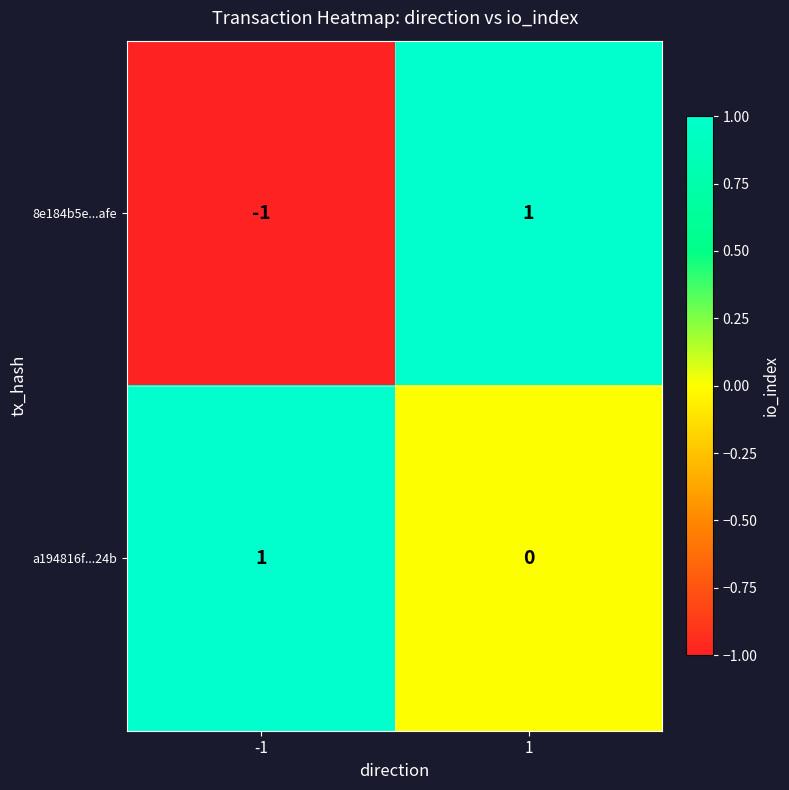

At -1, list the series in order from largest to smallest.

a194816f...24b, 8e184b5e...afe